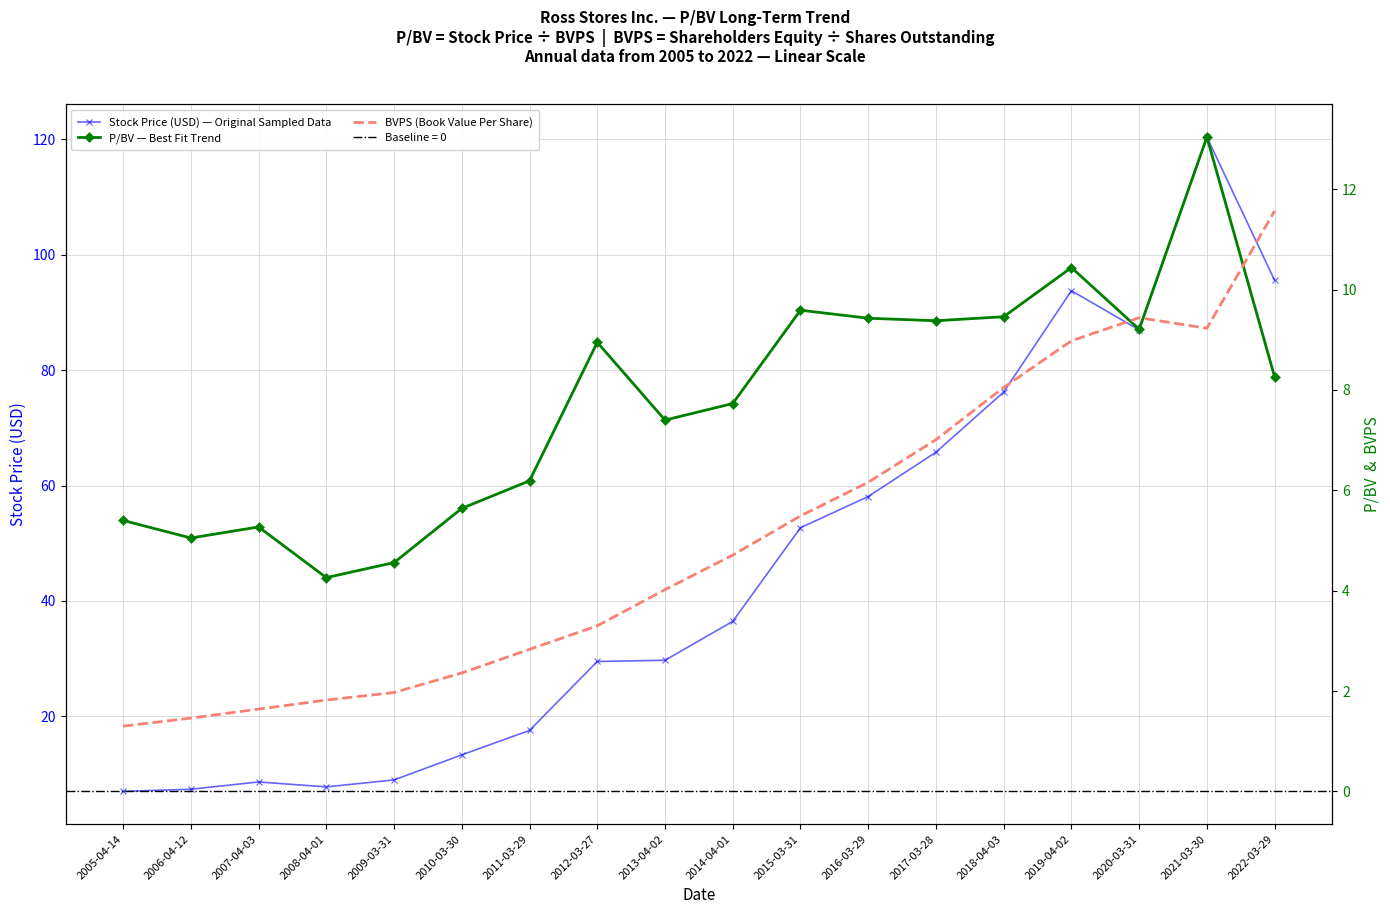

What is the sum of all Stock Price (USD) — Original Sampled Data values?

815.6